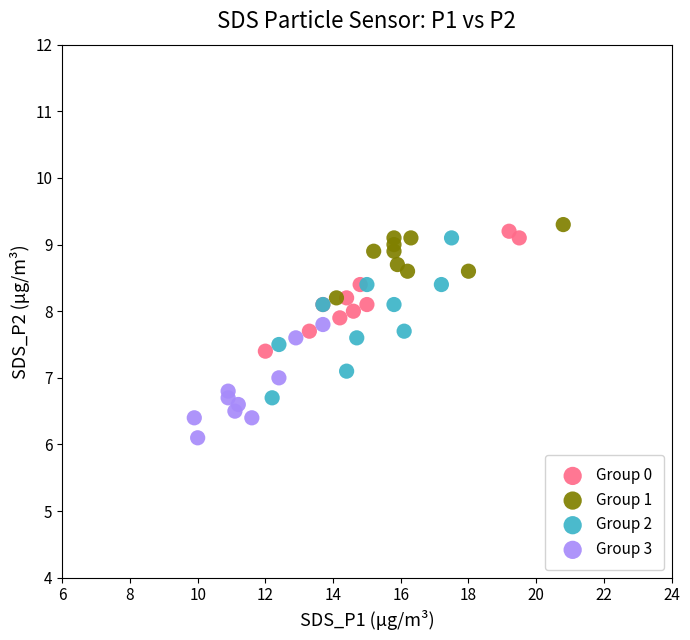

Which series contains the lowest Y value?

Group 3